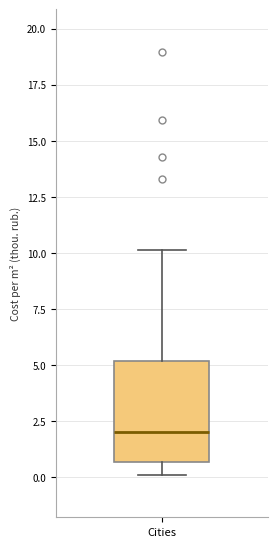

Where is the upper edge of the box for Cities on the y-axis? The values are not printed on the chart, so give them approximately, as read against the axis.

5.0